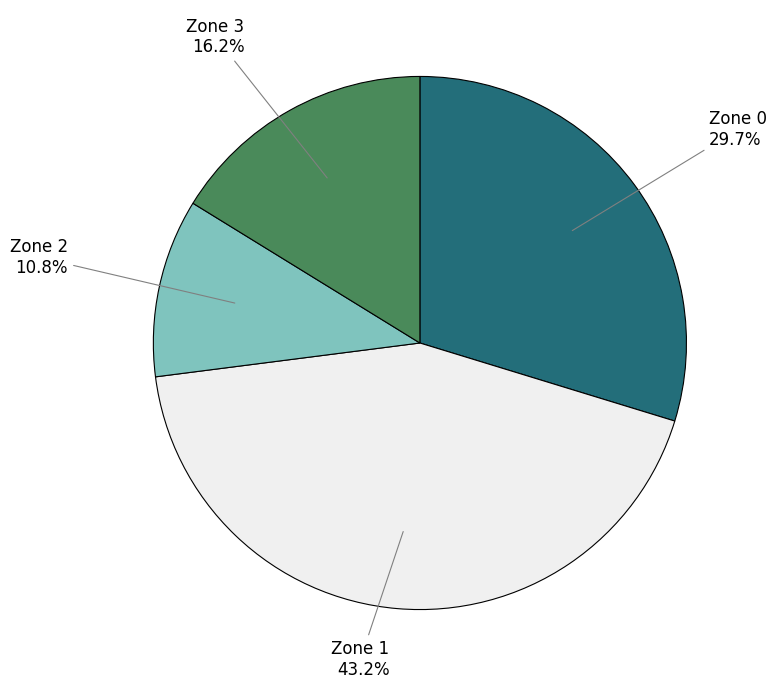

Is Zone 0 the majority of the pie?

No